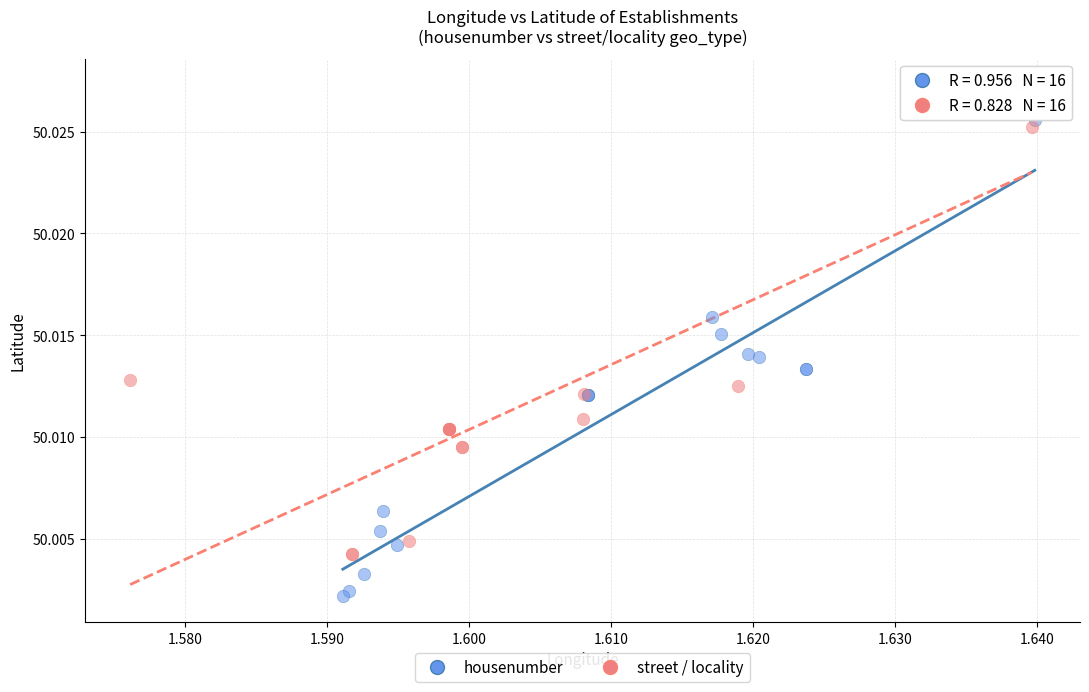

Which series reaches the minimum Y coordinate?

housenumber